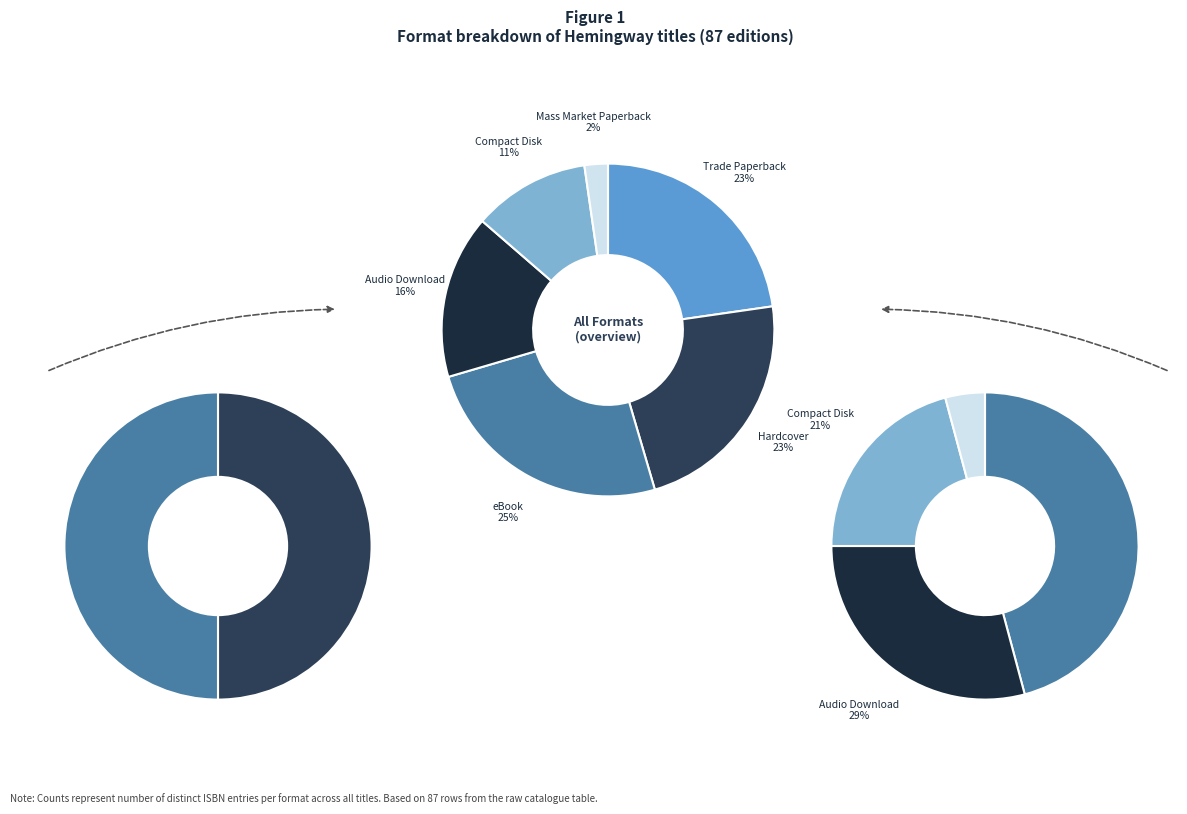

Does Trade Paperback represent more than half of the total?

No